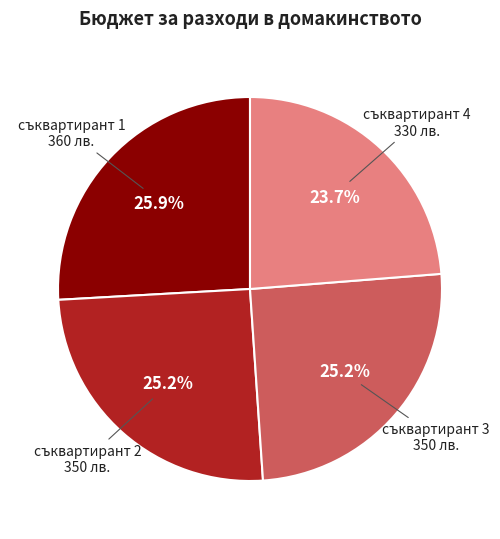

How many segments does this pie chart have?

4